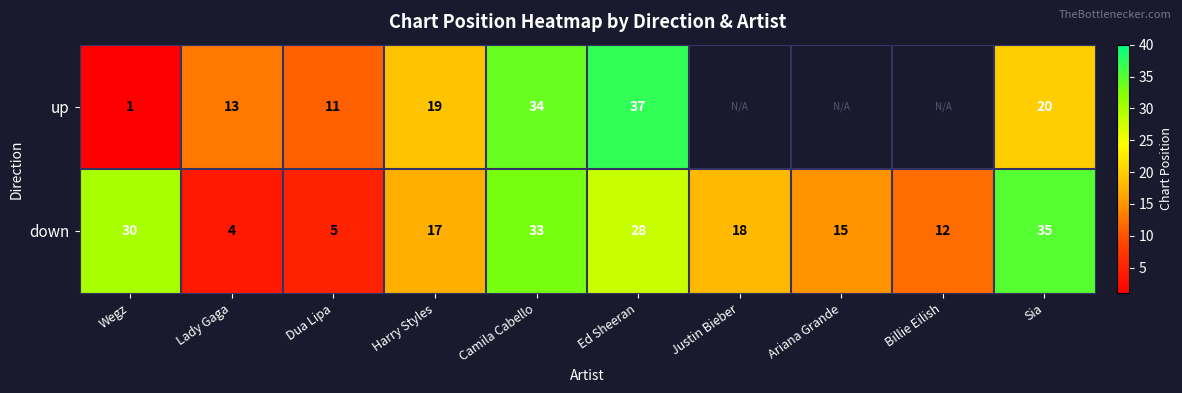

What is the total value across all series at Ed Sheeran?

65